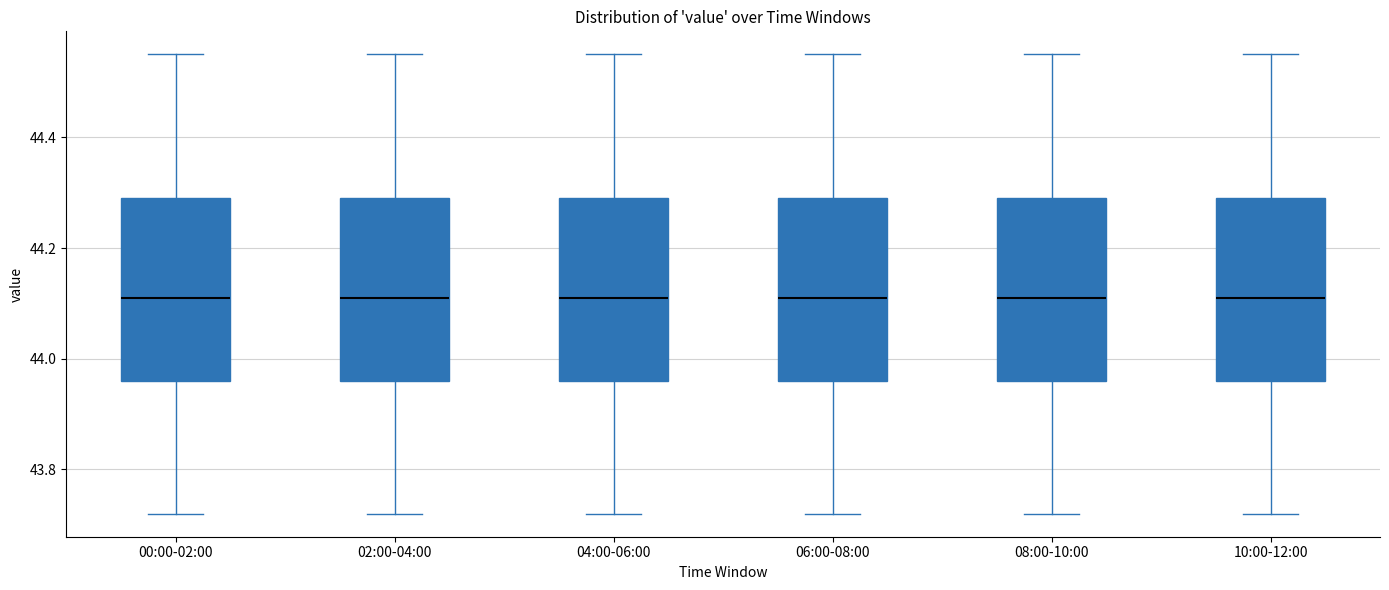

Reading left to right, transcribe this box plot: for each box, give where its median line is, the range the box spans, and where its two whiskers end, as read against the y-axis. The values are not printed on the chart, so give them approximately, as read against the axis.

00:00-02:00: median 44.12, box 43.96 to 44.30, whiskers 43.72 to 44.56
02:00-04:00: median 44.12, box 43.96 to 44.30, whiskers 43.72 to 44.56
04:00-06:00: median 44.12, box 43.96 to 44.30, whiskers 43.72 to 44.56
06:00-08:00: median 44.12, box 43.96 to 44.30, whiskers 43.72 to 44.56
08:00-10:00: median 44.12, box 43.96 to 44.30, whiskers 43.72 to 44.56
10:00-12:00: median 44.12, box 43.96 to 44.30, whiskers 43.72 to 44.56